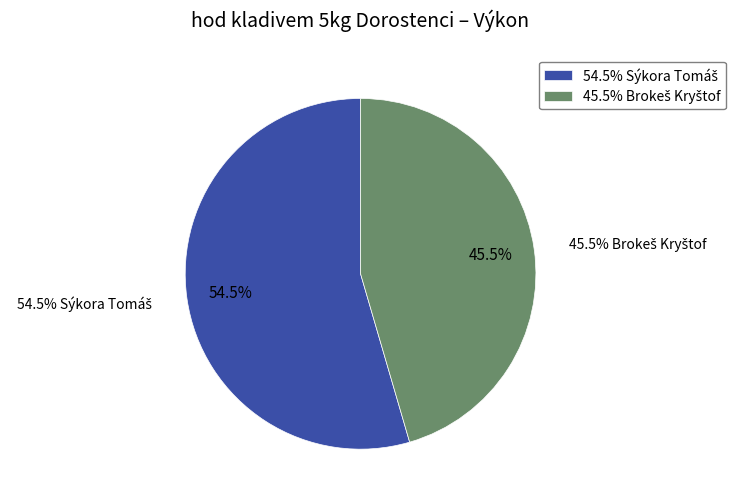

What is the largest slice in the pie chart?

Sýkora Tomáš